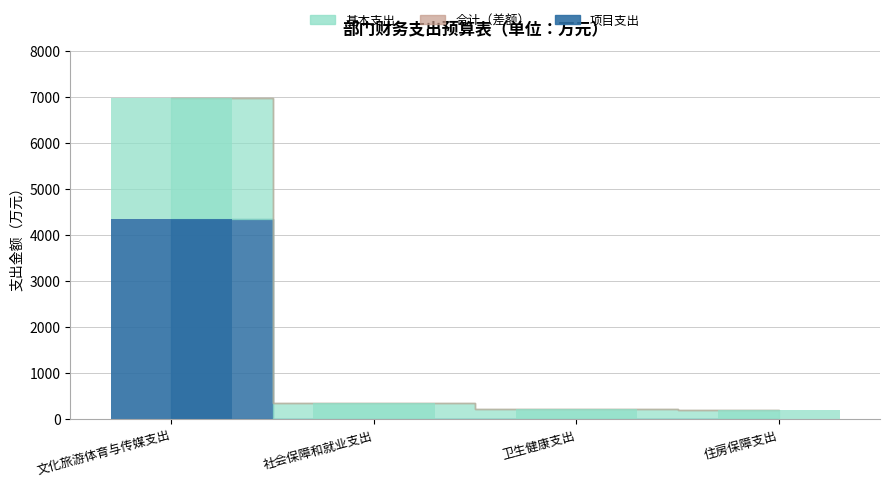

What is the total value across all series at 卫生健康支出?

210.4